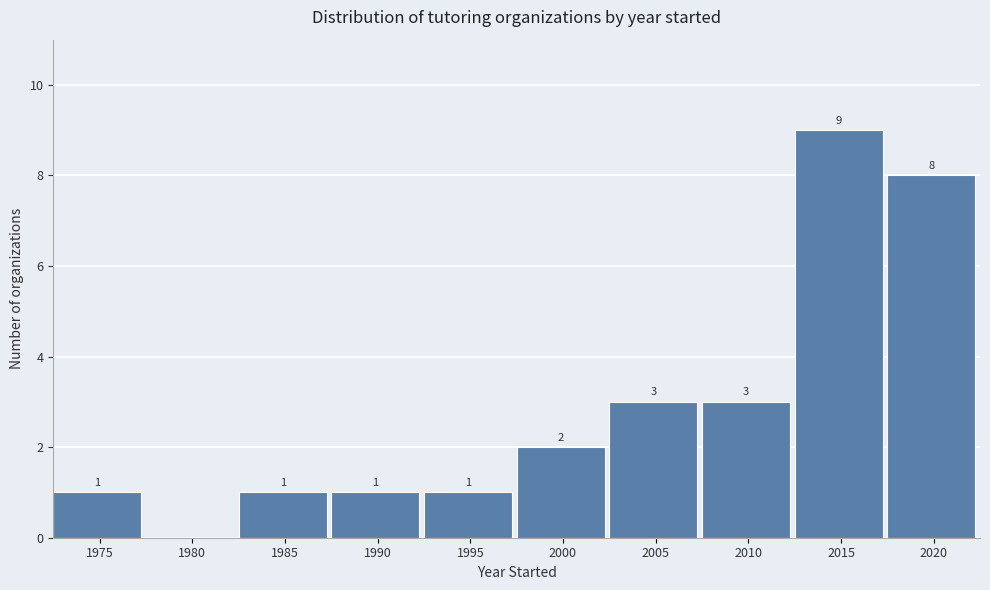

Reading right to left, list all the values displayed in this chart.

2020=8	2015=9	2010=3	2005=3	2000=2	1995=1	1990=1	1985=1	1980=0	1975=1